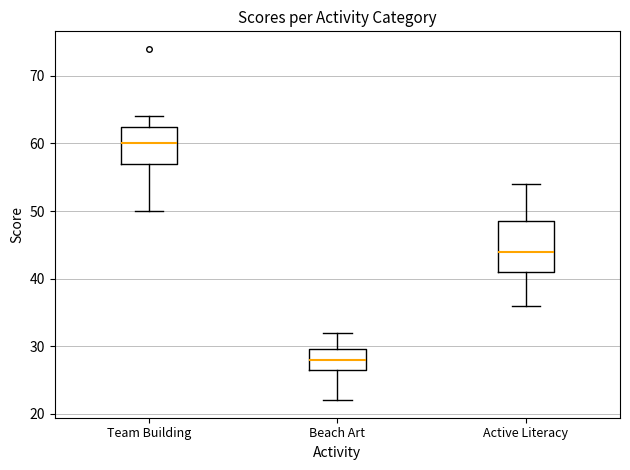

Reading left to right, read every box against the y-axis: the position of its median line, the range the box covers, and the ends of its whiskers. The values are not printed on the chart, so give them approximately, as read against the axis.

Team Building: median 60, box 57 to 63, whiskers 50 to 64
Beach Art: median 28, box 27 to 30, whiskers 22 to 32
Active Literacy: median 44, box 41 to 49, whiskers 36 to 54